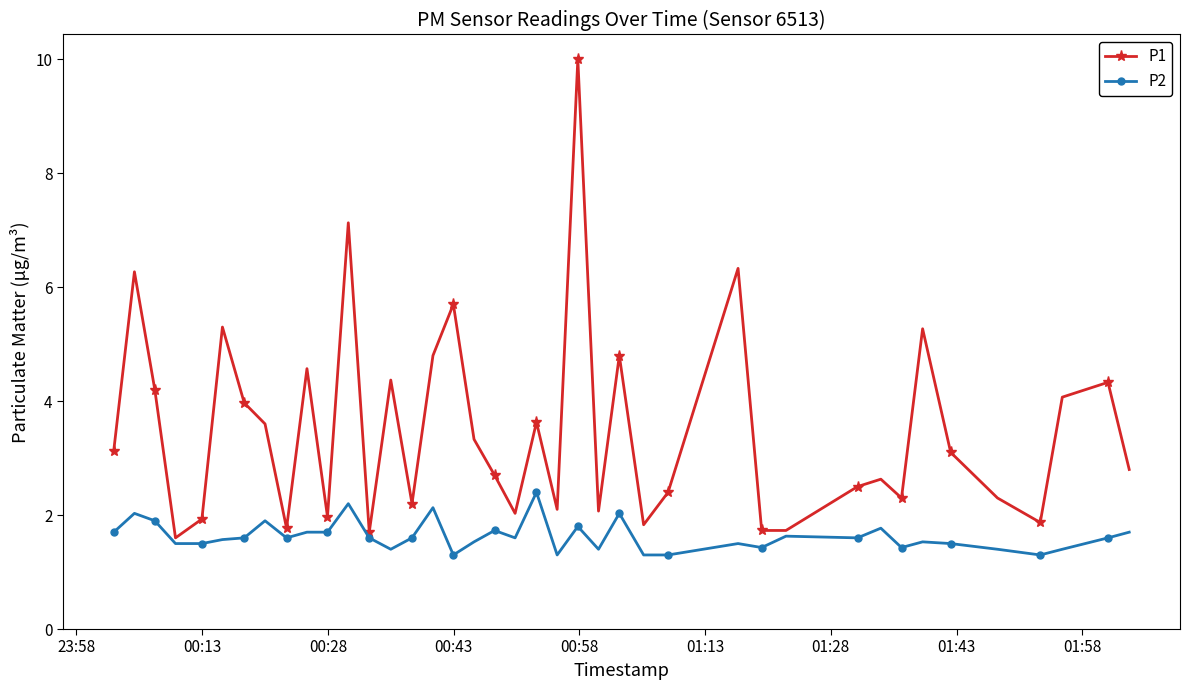

What is the value of the P2 point at the 1st from the left?

1.7